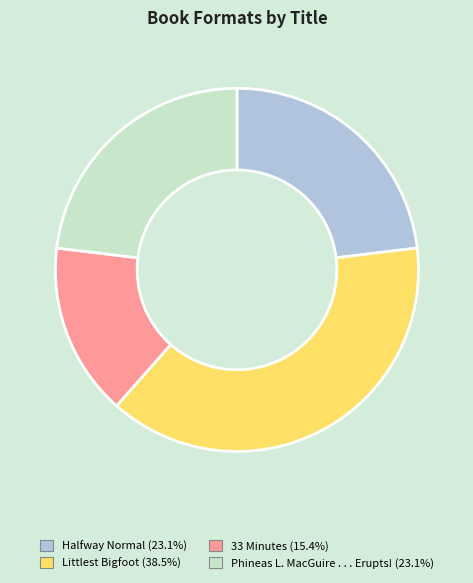

What is the ratio of the value at Littlest Bigfoot to the value at Phineas L. MacGuire . . . Erupts!?

1.7